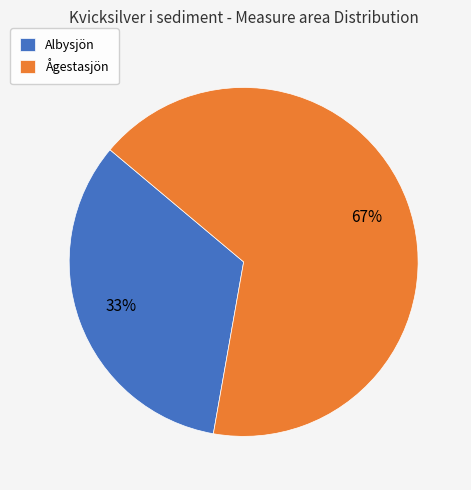

How many segments does this pie chart have?

2